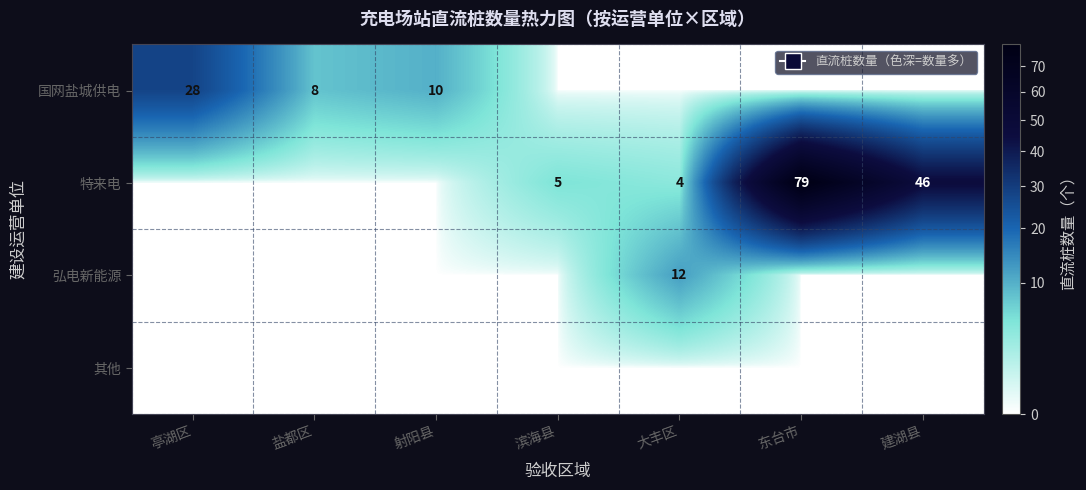

How many values in the 特来电 series are below 4?

3